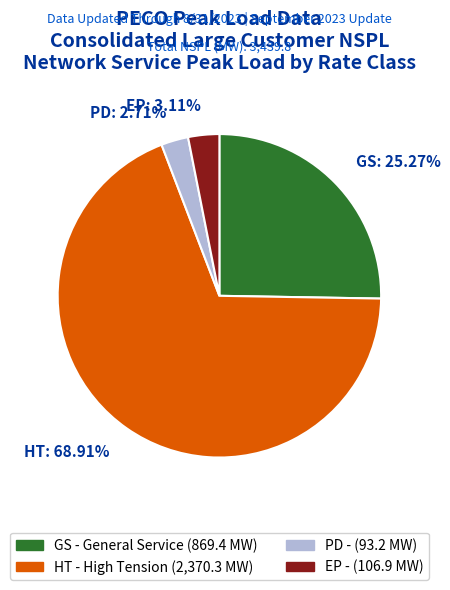

What is the ratio of the value at GS to the value at EP?

8.1